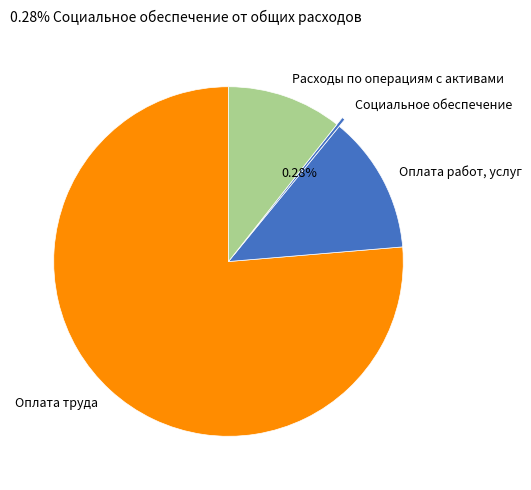

Approximately how many times larger is the value at Расходы по операциям с активами compared to Социальное обеспечение?

37.8